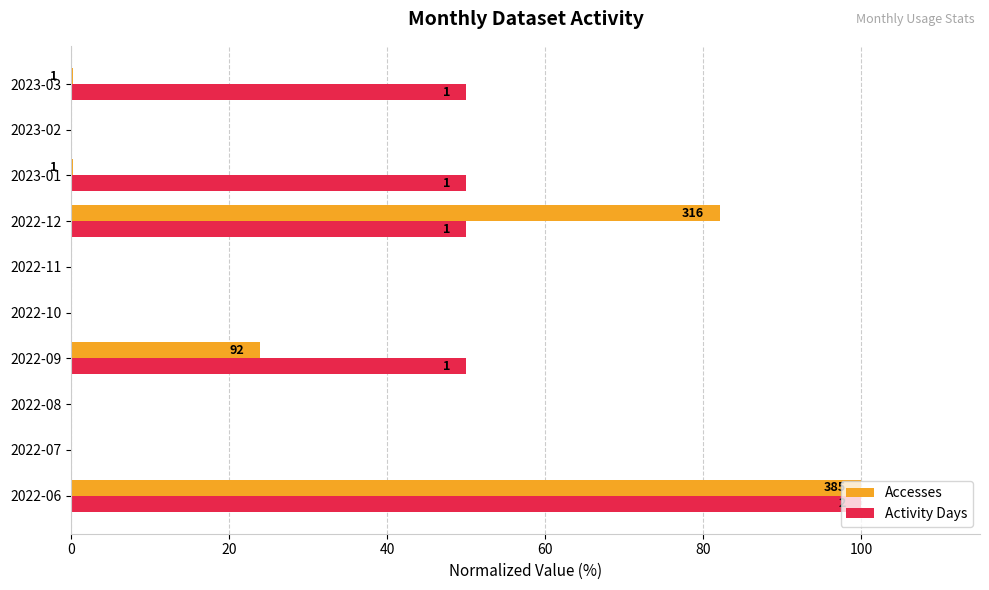

What position from the left is 2022-07?

2